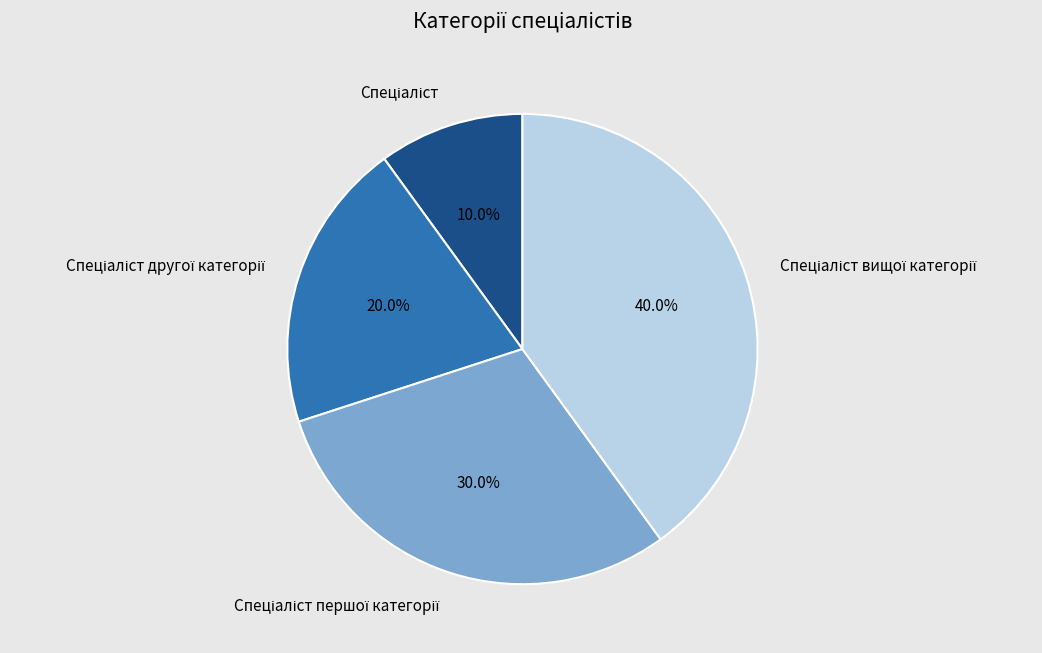

Is there a majority slice in this chart?

No